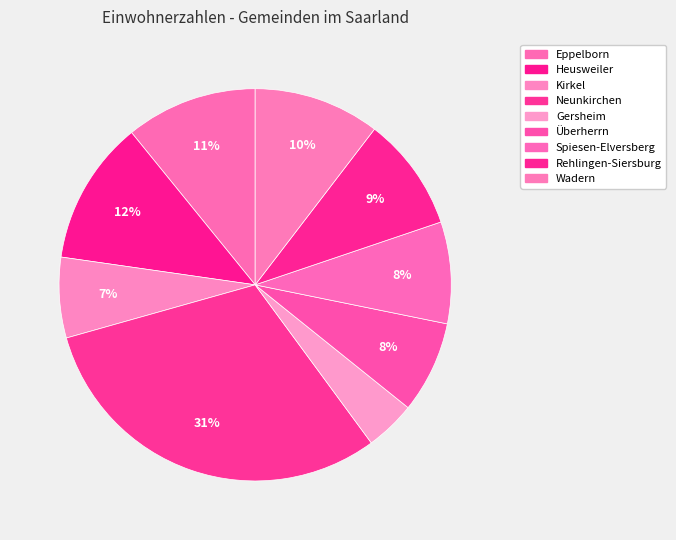

Rank the categories by value from highest to lowest.

Neunkirchen, Heusweiler, Eppelborn, Wadern, Rehlingen-Siersburg, Spiesen-Elversberg, Überherrn, Kirkel, Gersheim